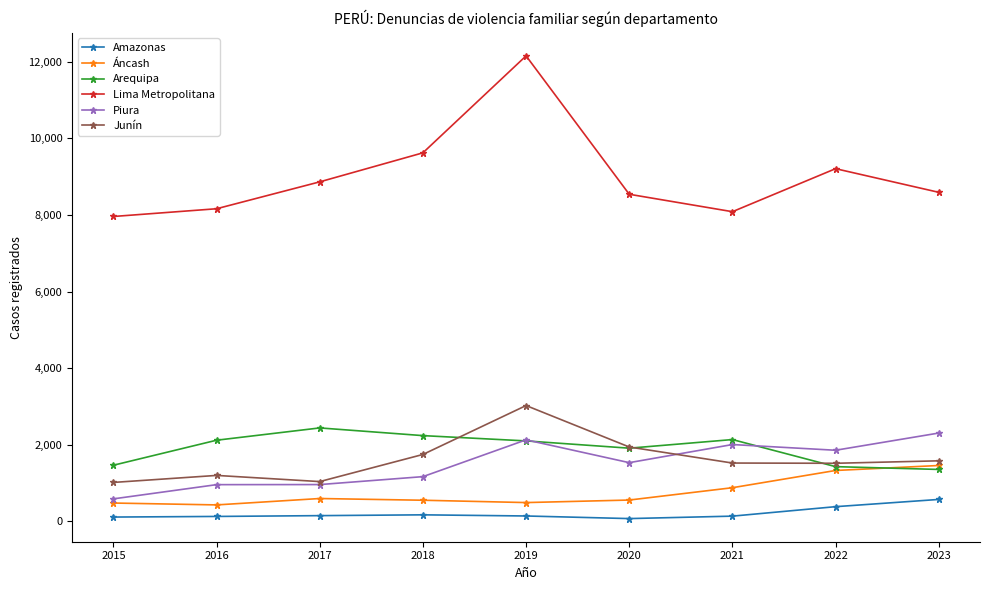

The value of Lima Metropolitana at 2018 is 9623. True or false?

True